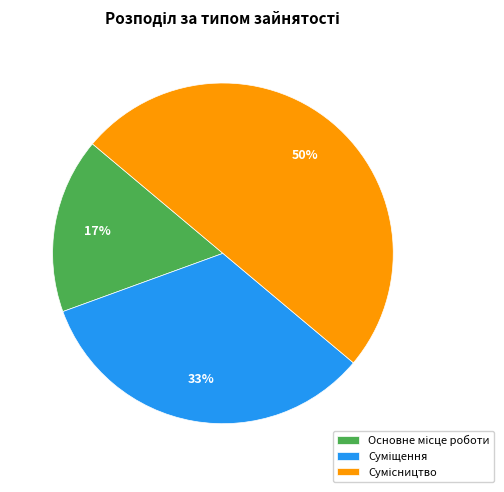

To the nearest percent, what is the average slice percentage?

33%